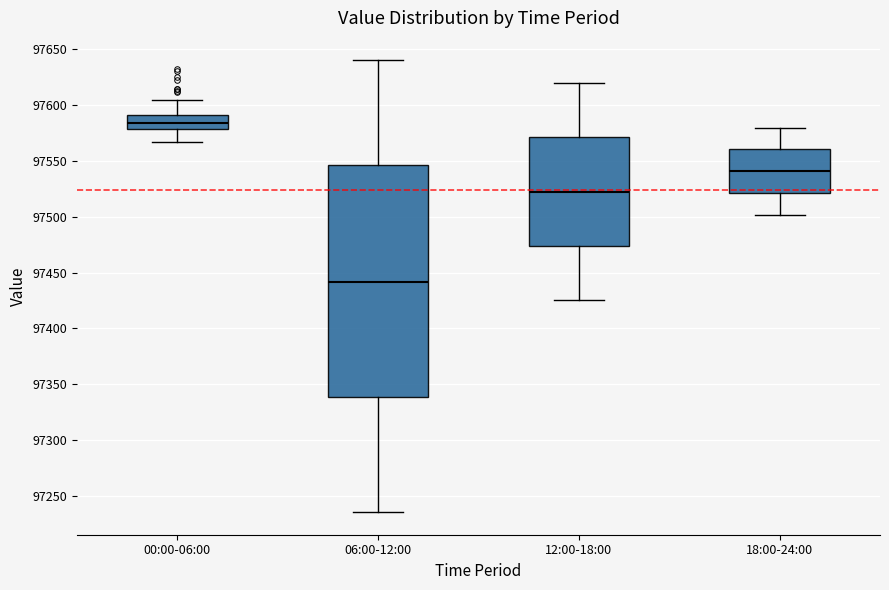

Reading left to right, read every box against the y-axis: the position of its median line, the range the box covers, and the ends of its whiskers. The values are not printed on the chart, so give them approximately, as read against the axis.

00:00-06:00: median 97585, box 97580 to 97590, whiskers 97565 to 97605
06:00-12:00: median 97440, box 97340 to 97545, whiskers 97235 to 97640
12:00-18:00: median 97525, box 97475 to 97570, whiskers 97425 to 97620
18:00-24:00: median 97540, box 97520 to 97560, whiskers 97500 to 97580